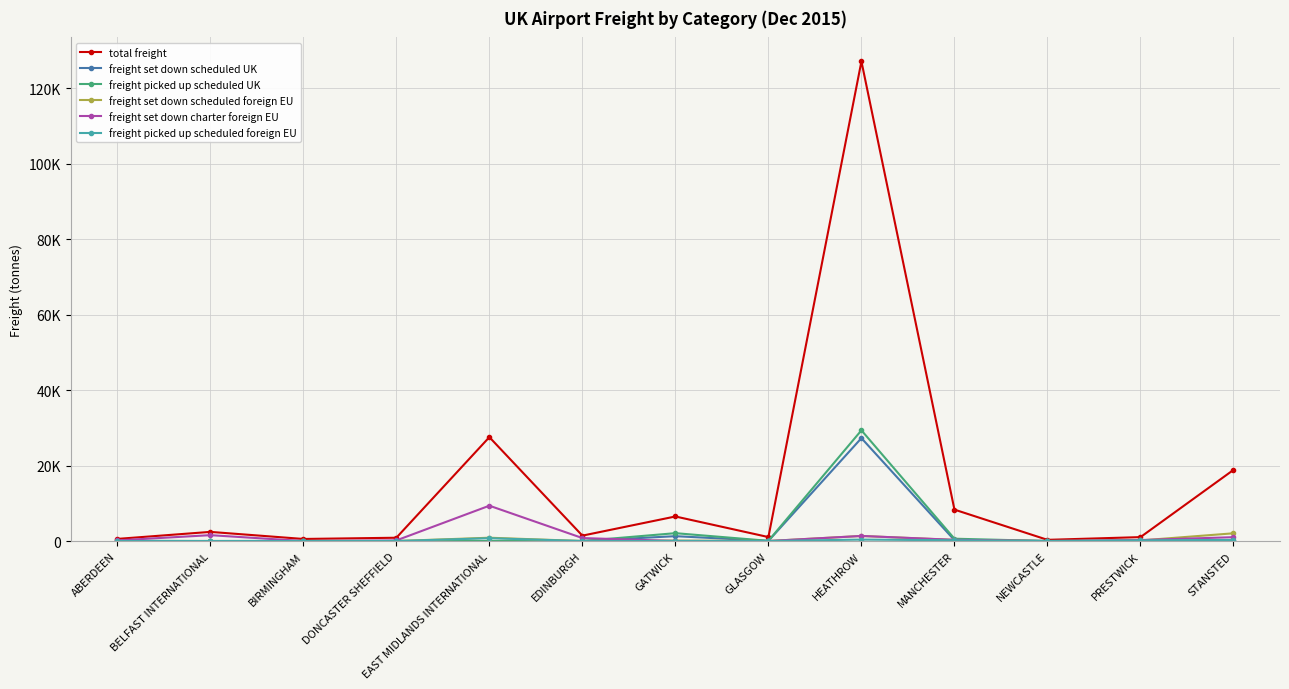

How many intersections are there between freight set down scheduled UK and freight set down charter foreign EU?

6